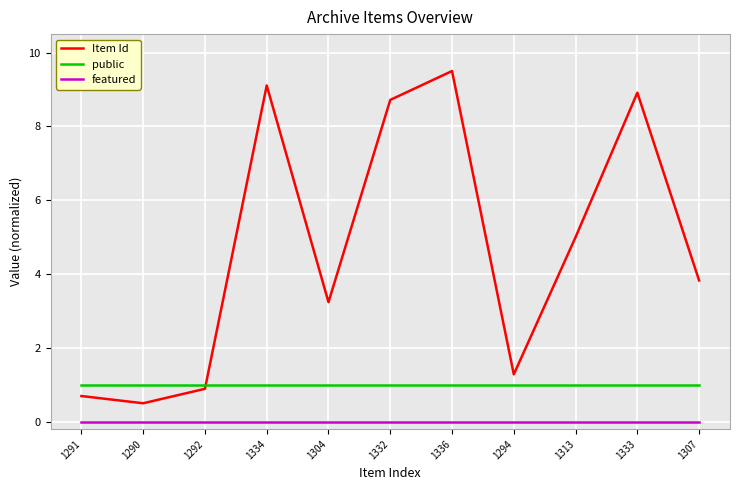

True or false: Item Id and featured cross at least once.

False